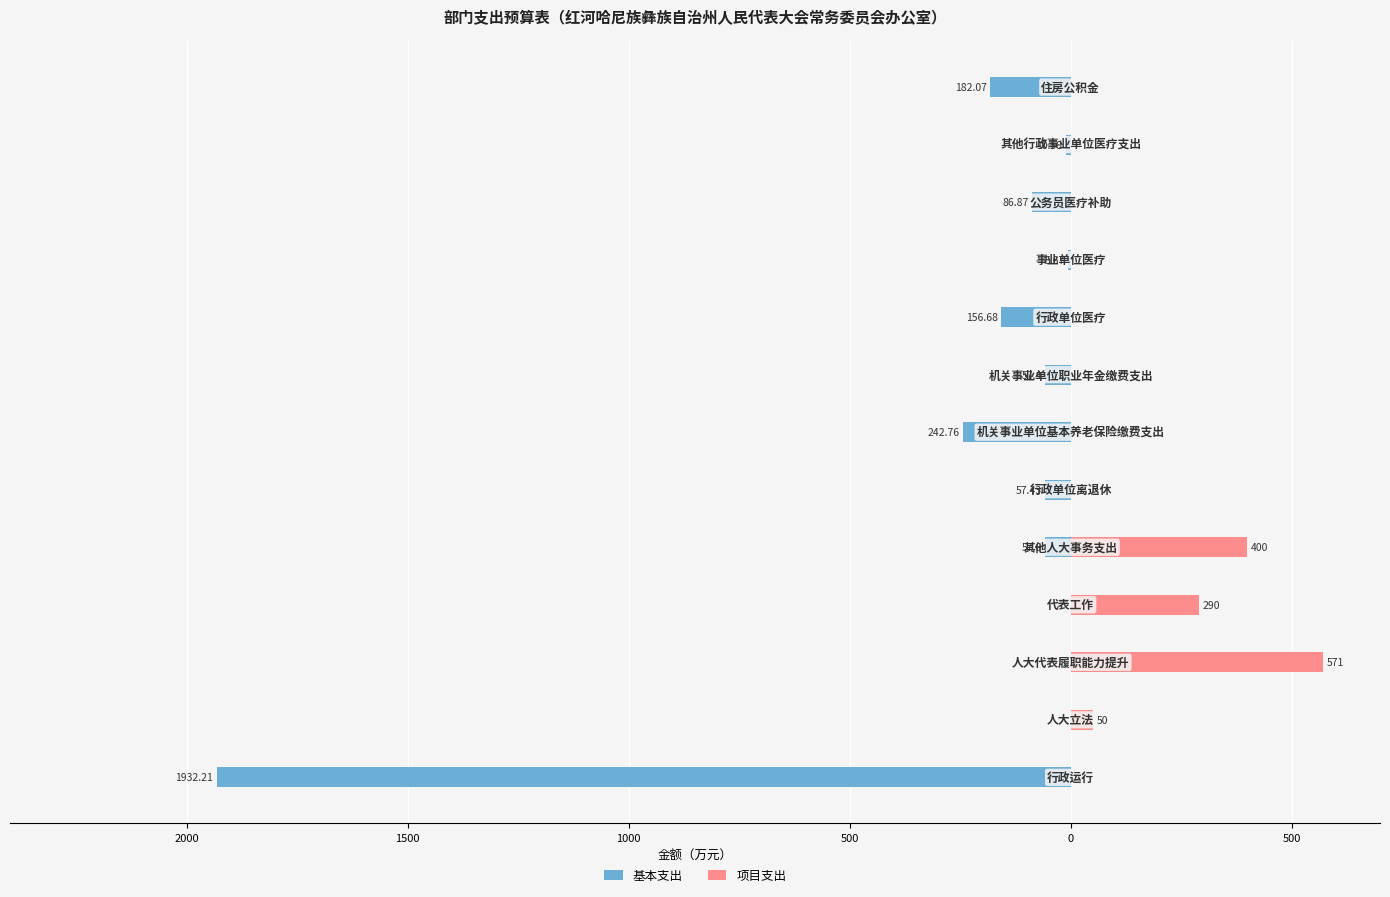

The value of 项目支出 at 10 is 387.2. True or false?

False